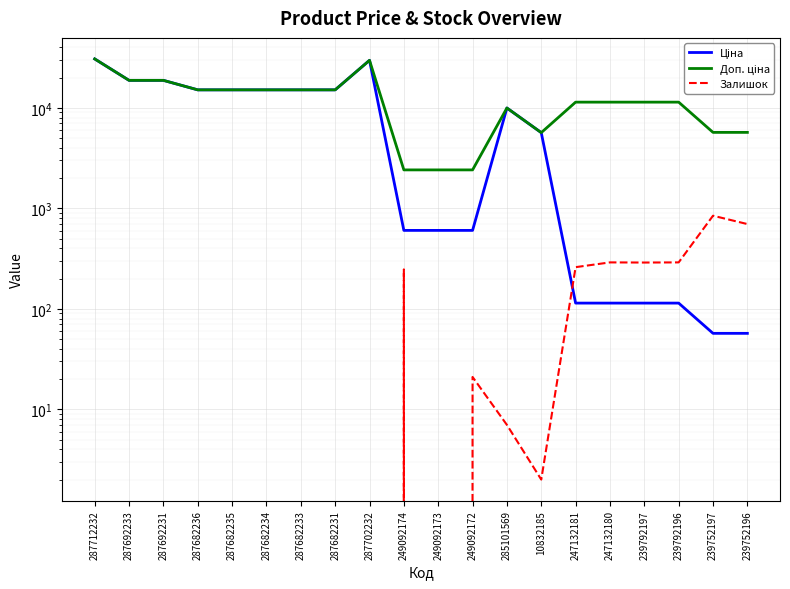

True or false: Доп. ціна and Залишок cross at least once.

False